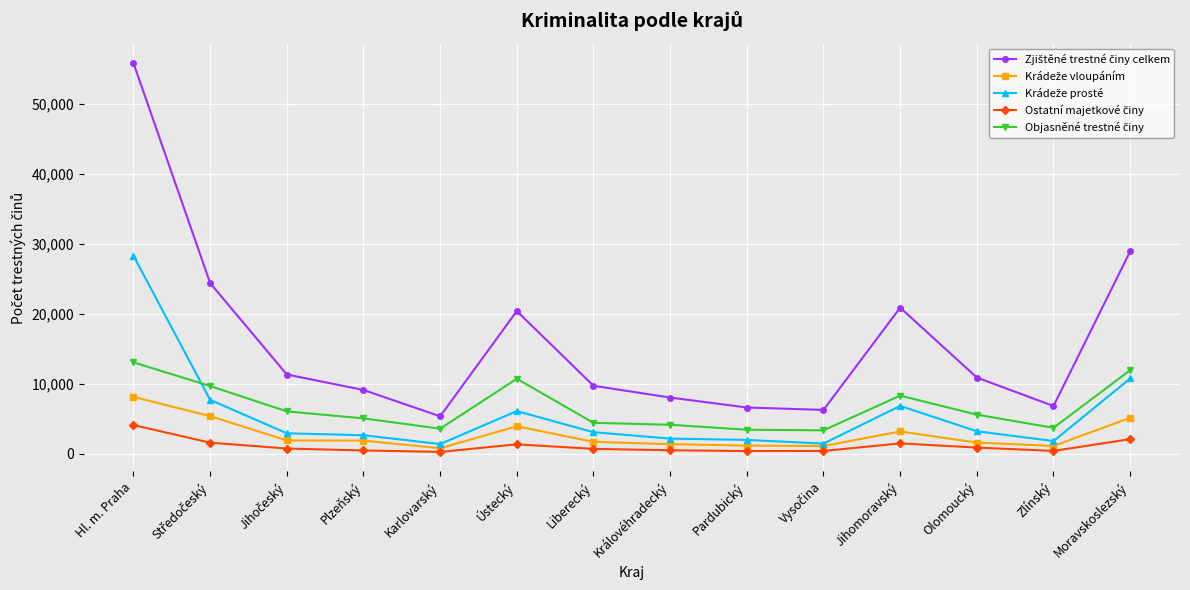

What is the spread (max minus min) of values at Hl. m. Praha?

51656